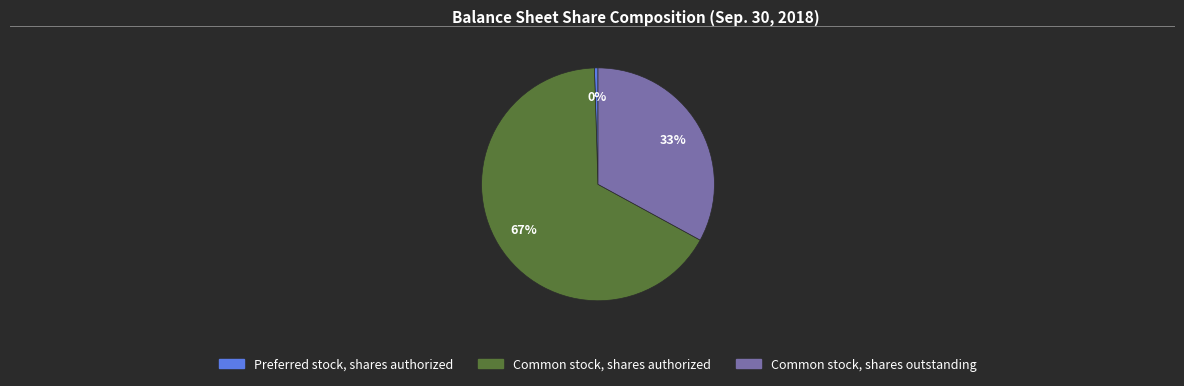

Does any single category account for the majority?

Yes